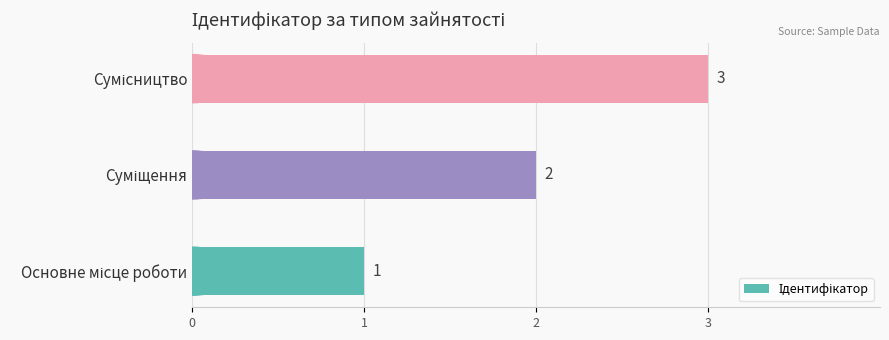

What is the difference between the maximum and minimum values?

2